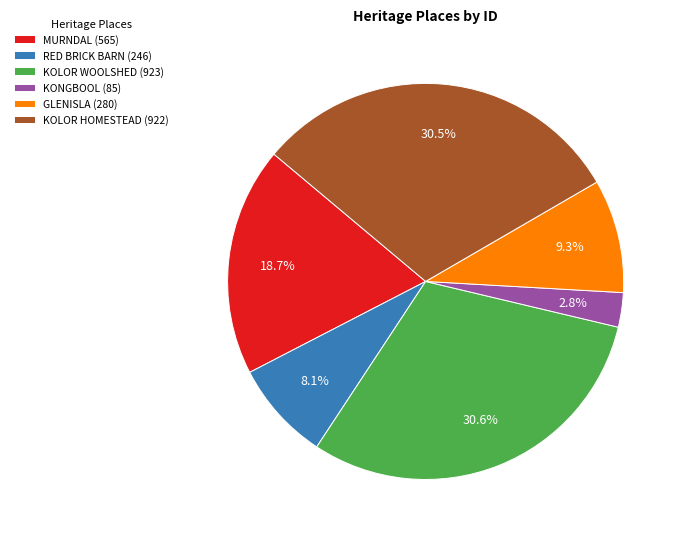

Which category has the smallest portion of the pie?

KONGBOOL